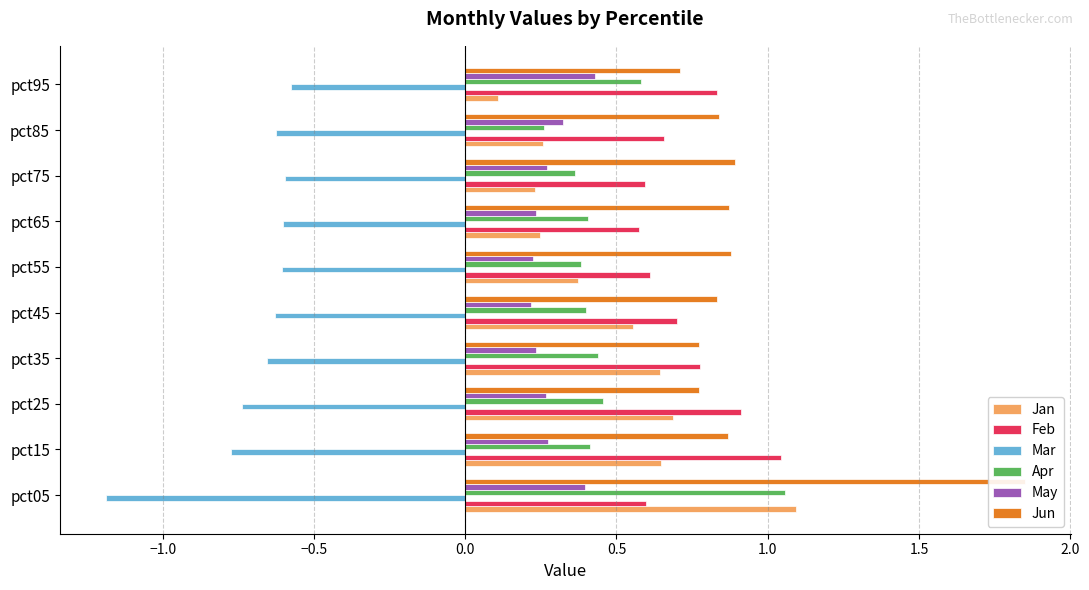

Does the chart contain stacked bars?

No